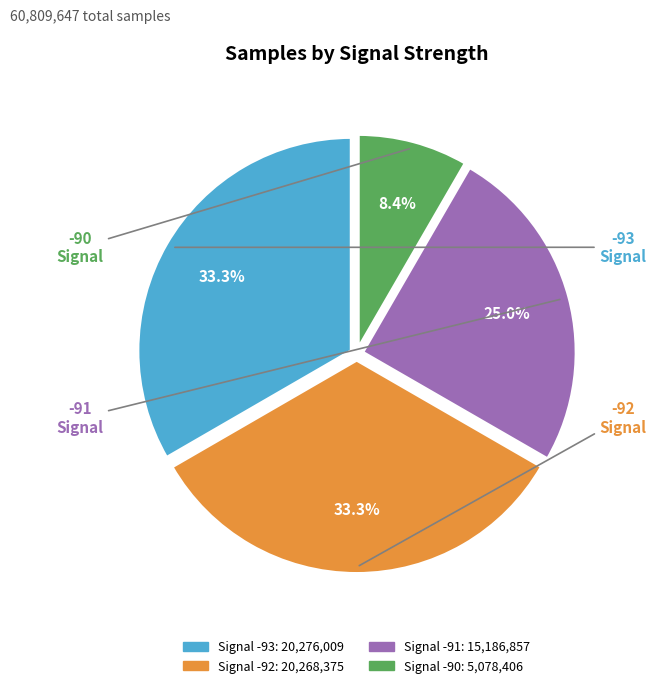

Is there a majority slice in this chart?

No